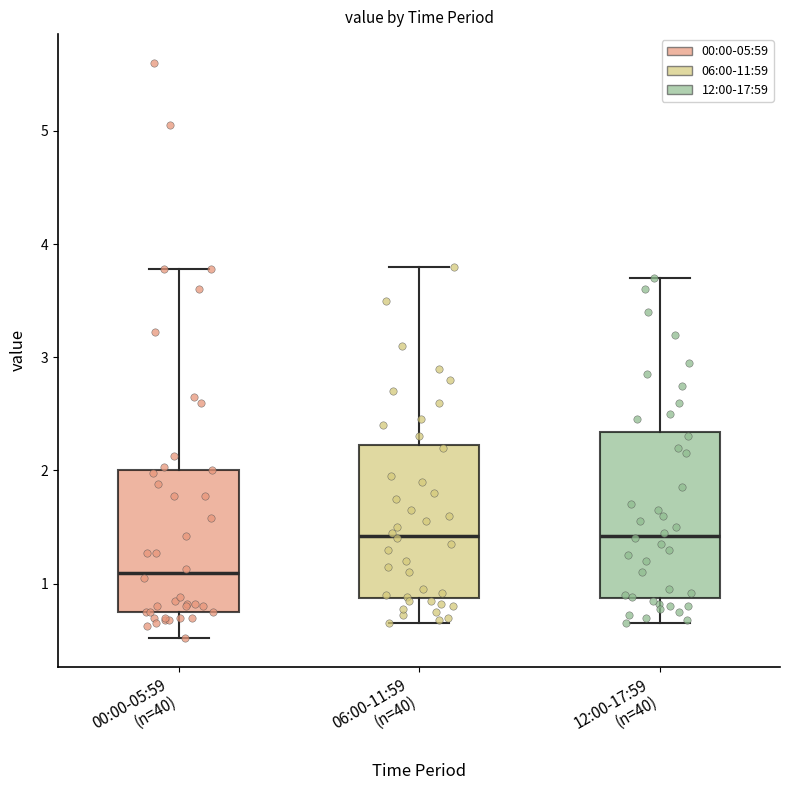

Where does the lower whisker of the box for 12:00-17:59 (n=40) end on the y-axis? The values are not printed on the chart, so give them approximately, as read against the axis.

0.7